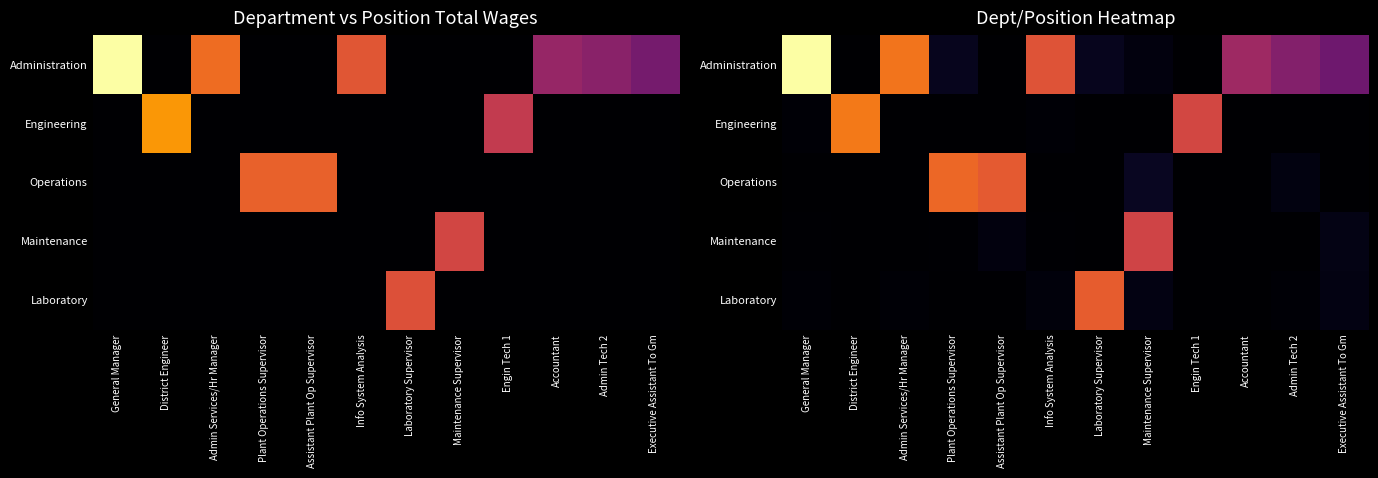

At which category is the sum across all series the highest?

General Manager